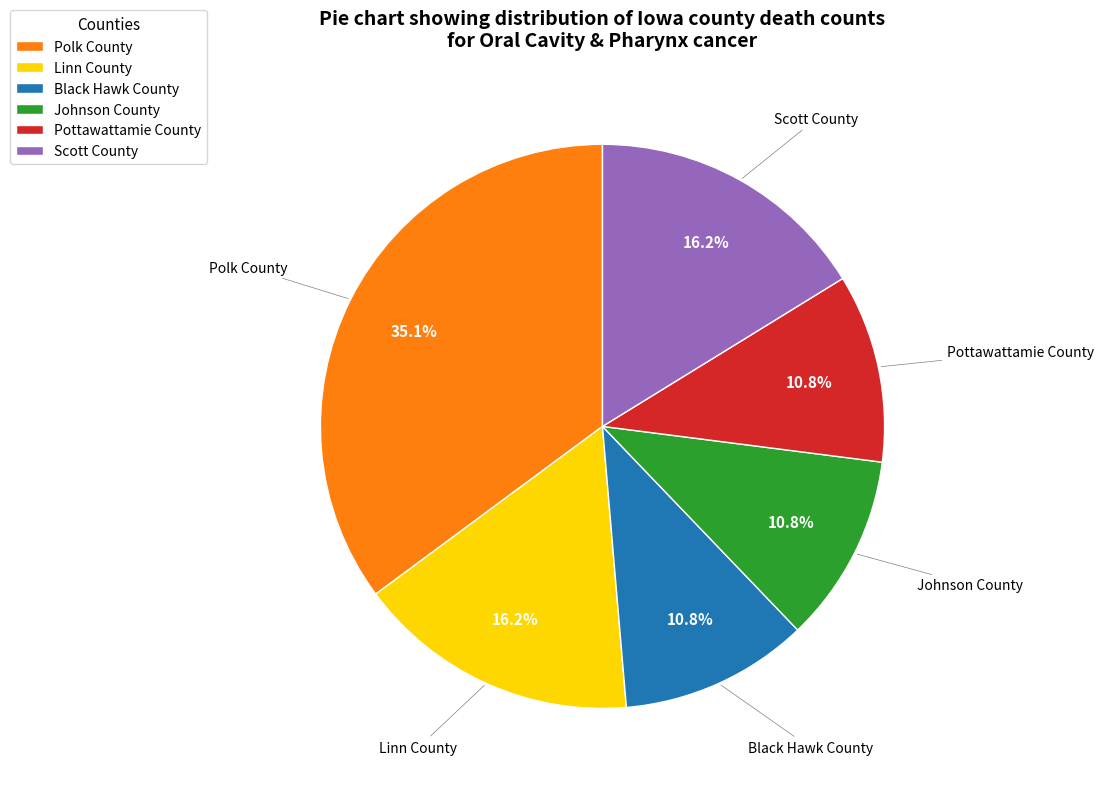

What percentage is the Johnson County slice, to the nearest percent?

11%